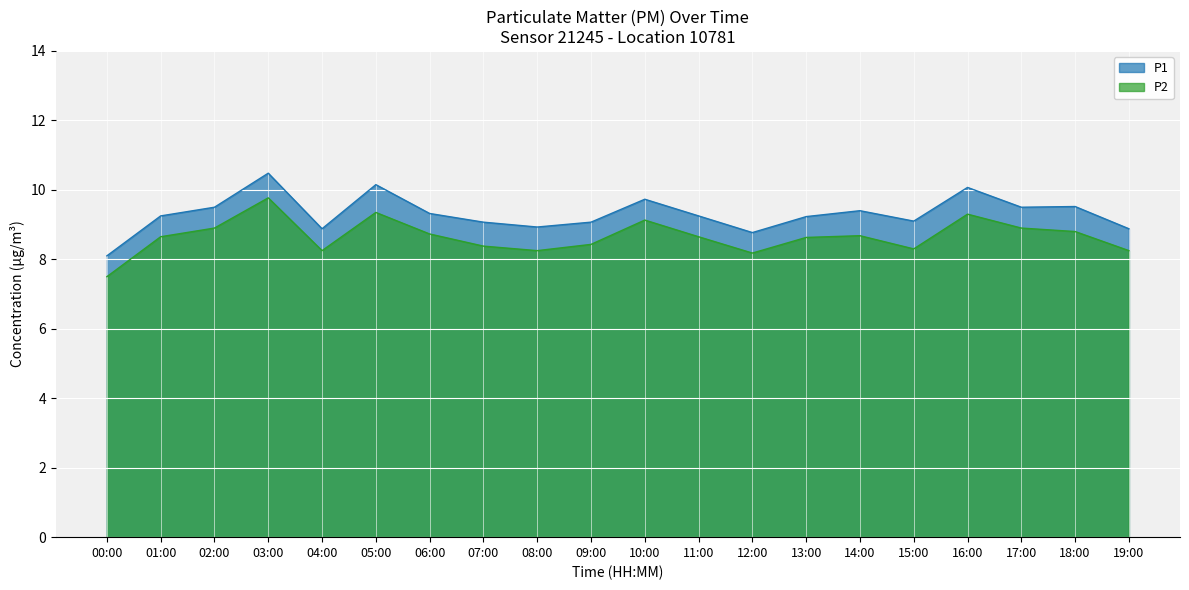

Rank the series by their average value, from lowest to highest.

P2, P1